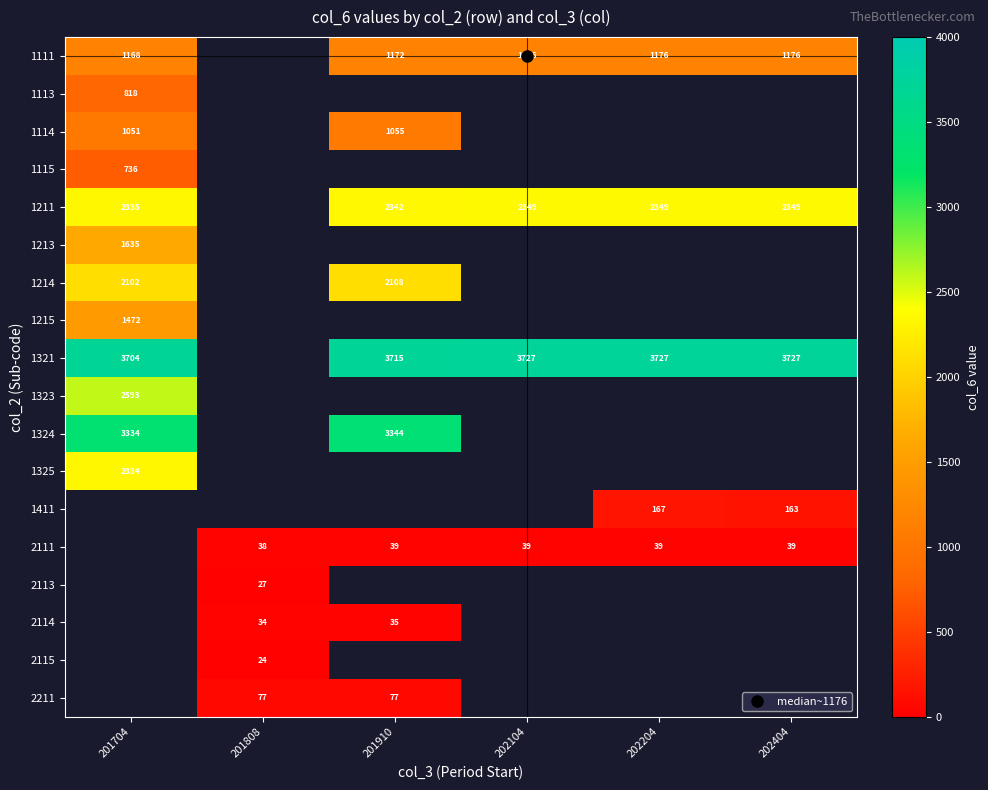

Count the number of categories in the chart.

6